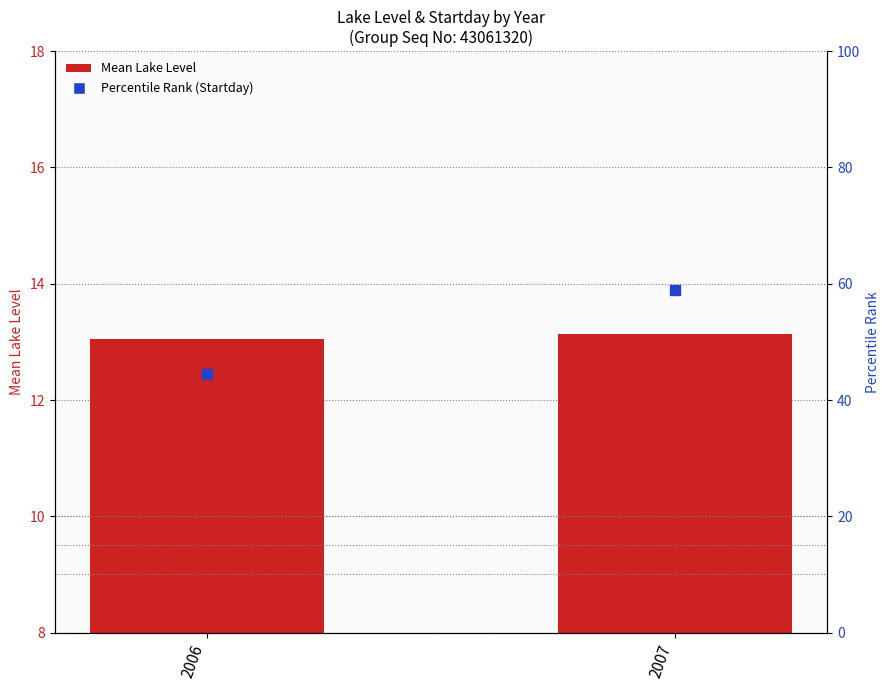

What is the total value across all series at 2006?

57.5